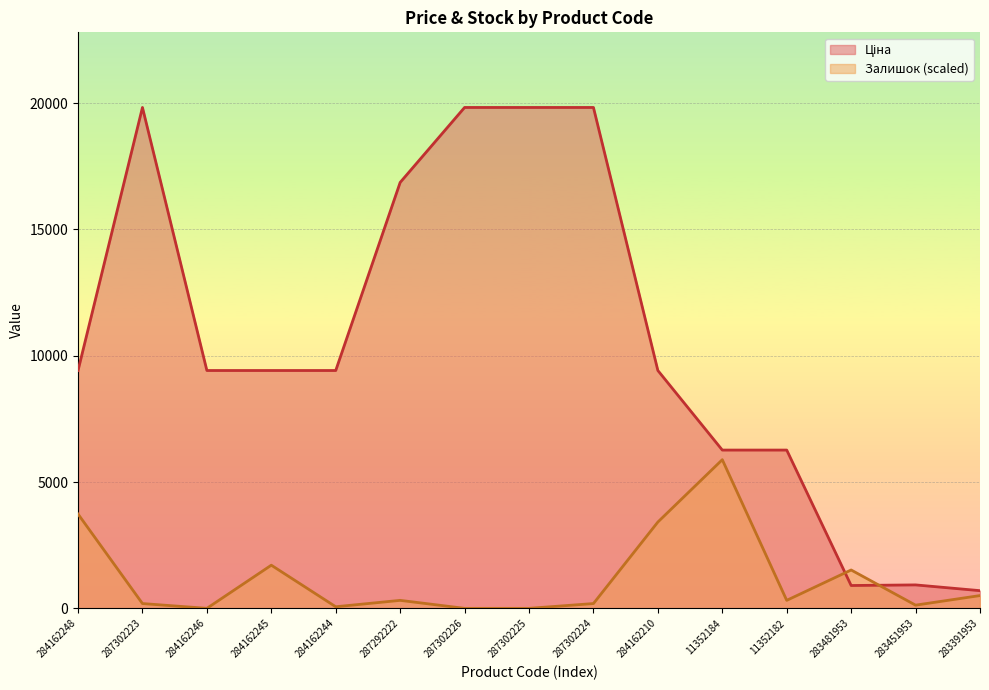

Reading left to right, list all the values displayed in this chart.

Ціна: 284162248=9416.9	287302223=19831.1	284162246=9416.9	284162245=9416.9	284162244=9416.9	287292222=16863.2	287302226=19831.1	287302225=19831.1	287302224=19831.1	284162210=9416.9	11352184=6266.7	11352182=6266.7	283481953=904.3	283451953=928.3	283391953=700.4
Залишок: 284162248=3734.1	287302223=189.9	284162246=0.0	284162245=1708.8	284162244=63.3	287292222=316.5	287302226=0.0	287302225=0.0	287302224=189.9	284162210=3417.7	11352184=5886.0	11352182=316.5	283481953=1519.0	283451953=126.6	283391953=506.3